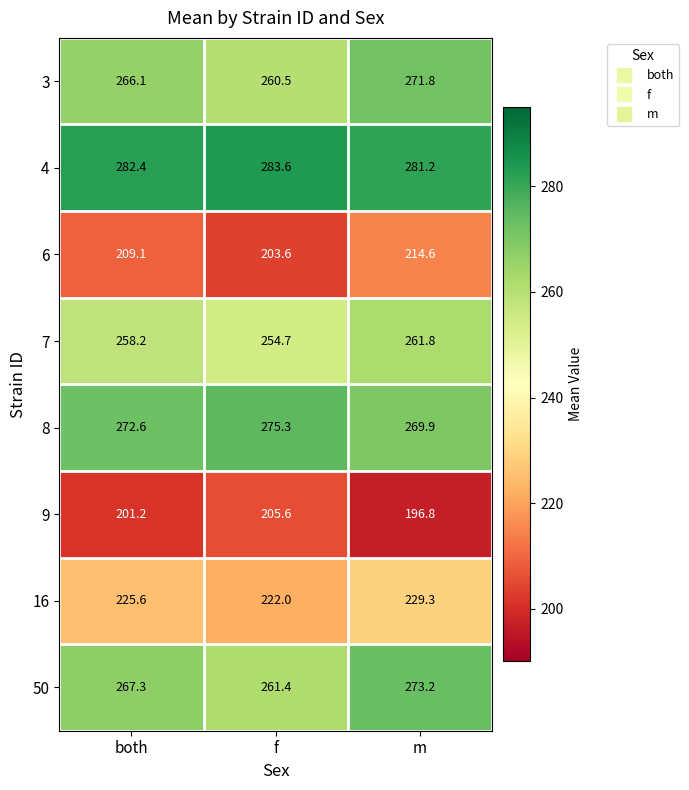

What is the difference between the maximum and minimum values in the 6 series?

11.0